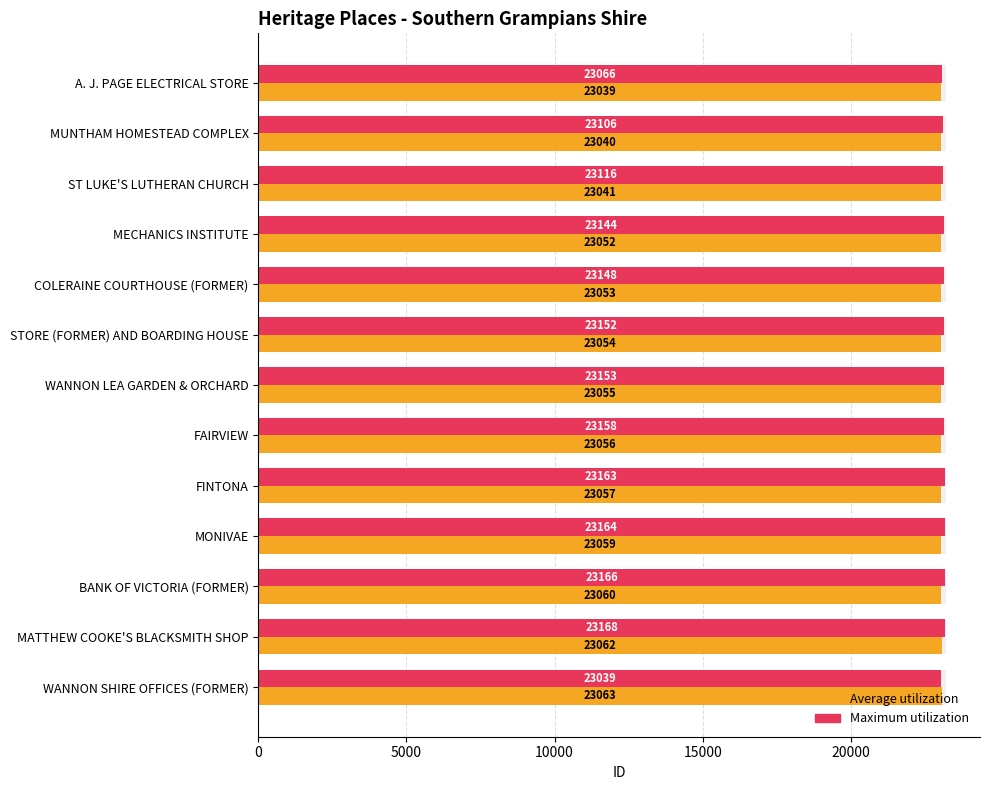

Reading left to right, transcribe all the data shown in this chart.

Average utilization: 23039	23040	23041	23052	23053	23054	23055	23056	23057	23059	23060	23062	23063
Maximum utilization: 23066	23106	23116	23144	23148	23152	23153	23158	23163	23164	23166	23168	23039